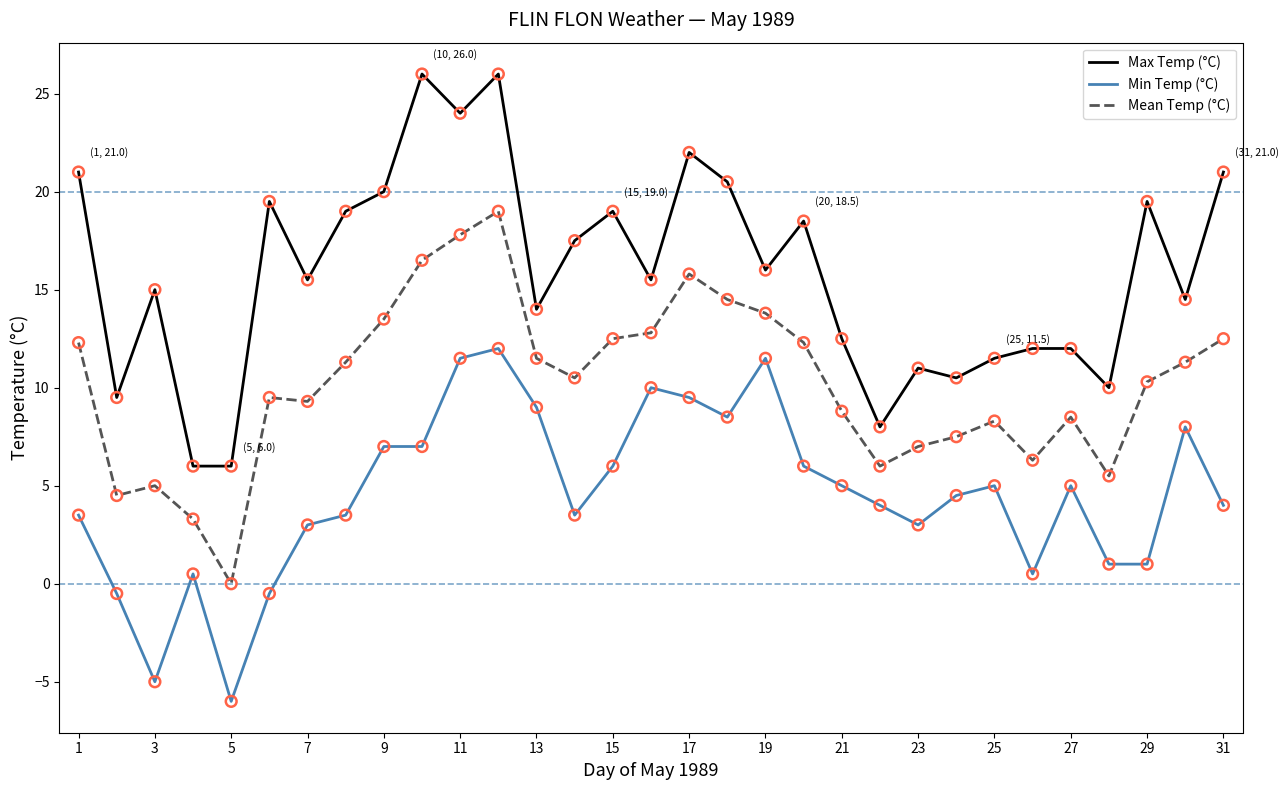

Which series has the widest spread of values?

Max Temp (°C)